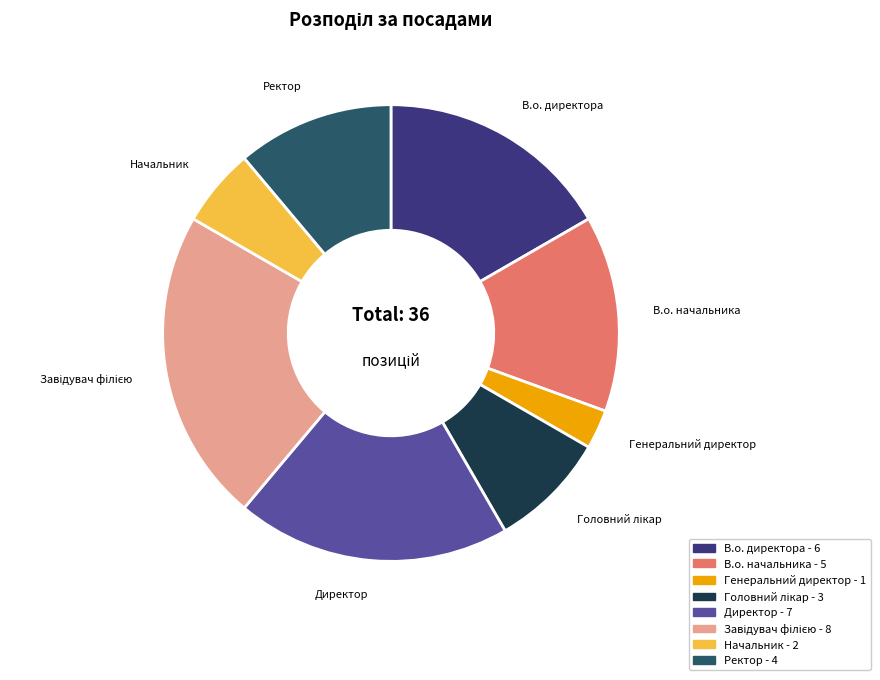

Does Директор account for over 50% of the chart?

No